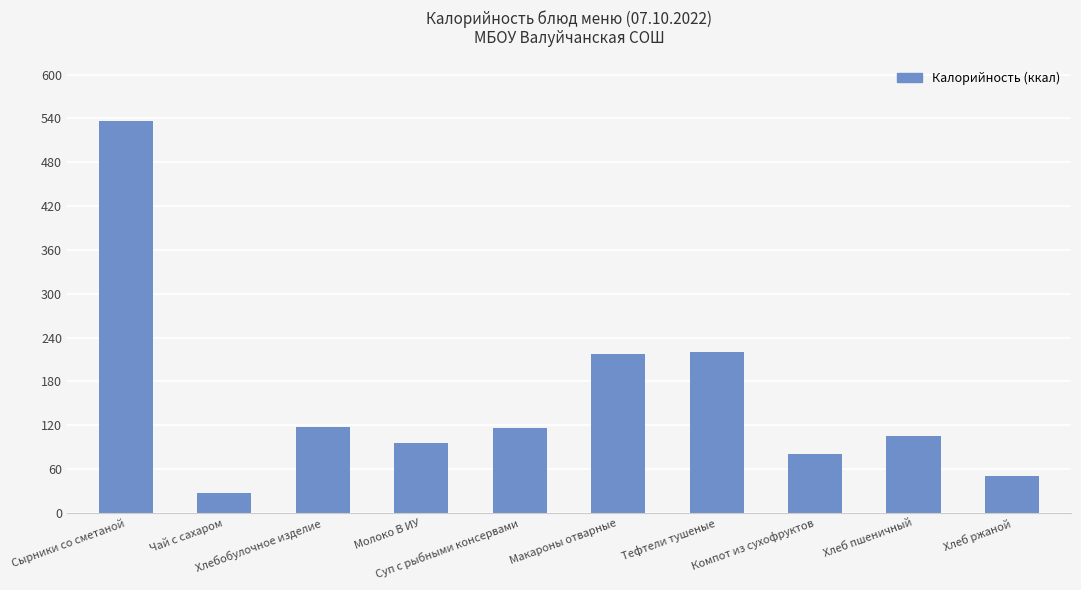

What is the value of the 7th bar from the left?

221.0